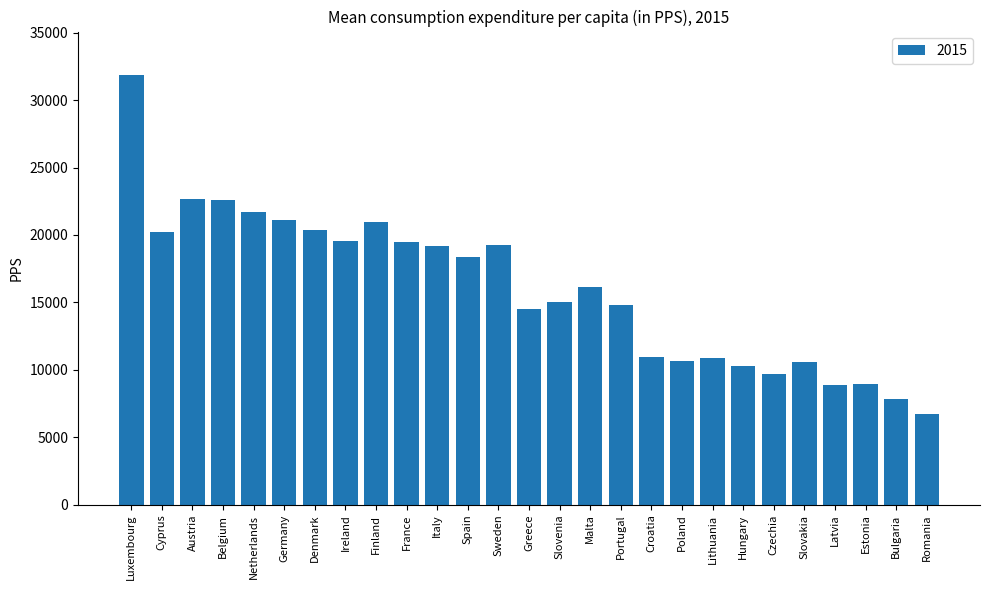

Which category has the highest value across all series?

Luxembourg